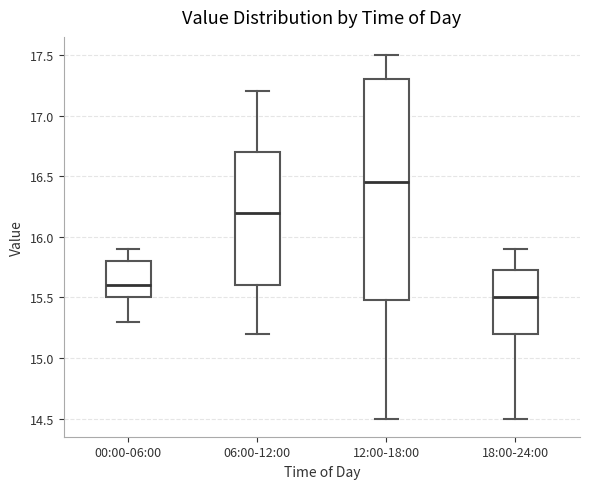

Where is the upper edge of the box for 00:00-06:00 on the y-axis? The values are not printed on the chart, so give them approximately, as read against the axis.

15.80